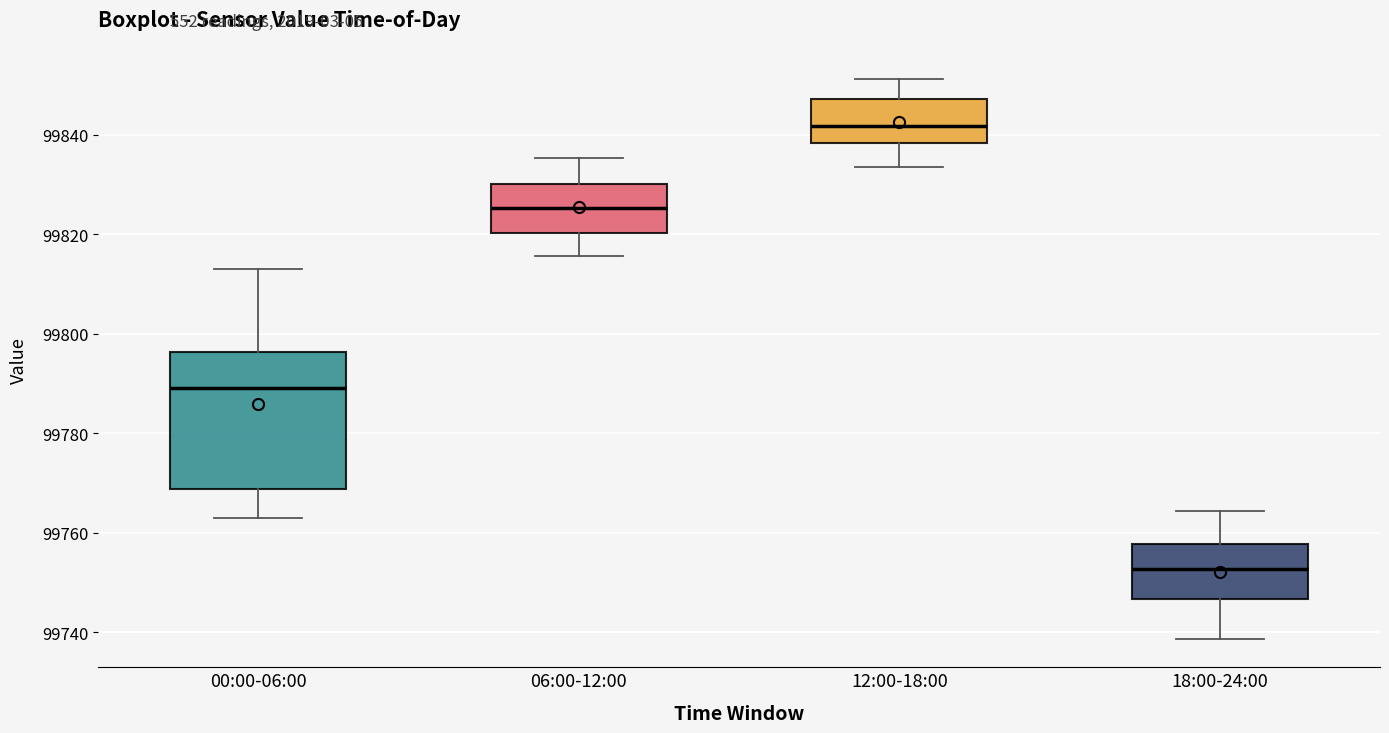

Which box has the highest median line?

12:00-18:00